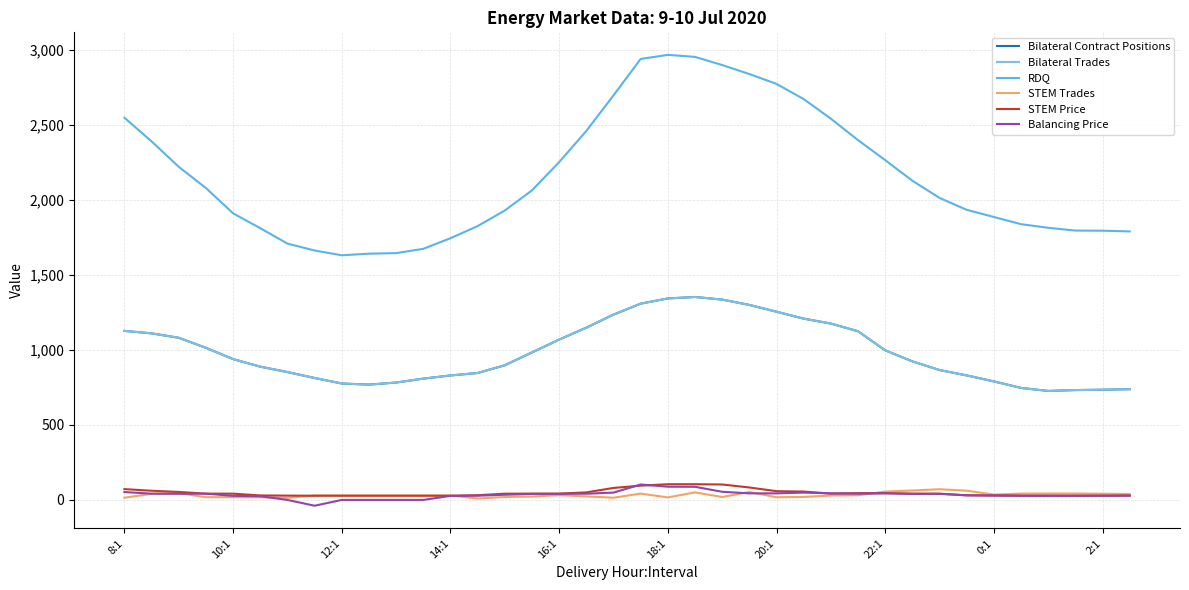

True or false: Bilateral Trades has more than 0 points higher than both neighbors.

True